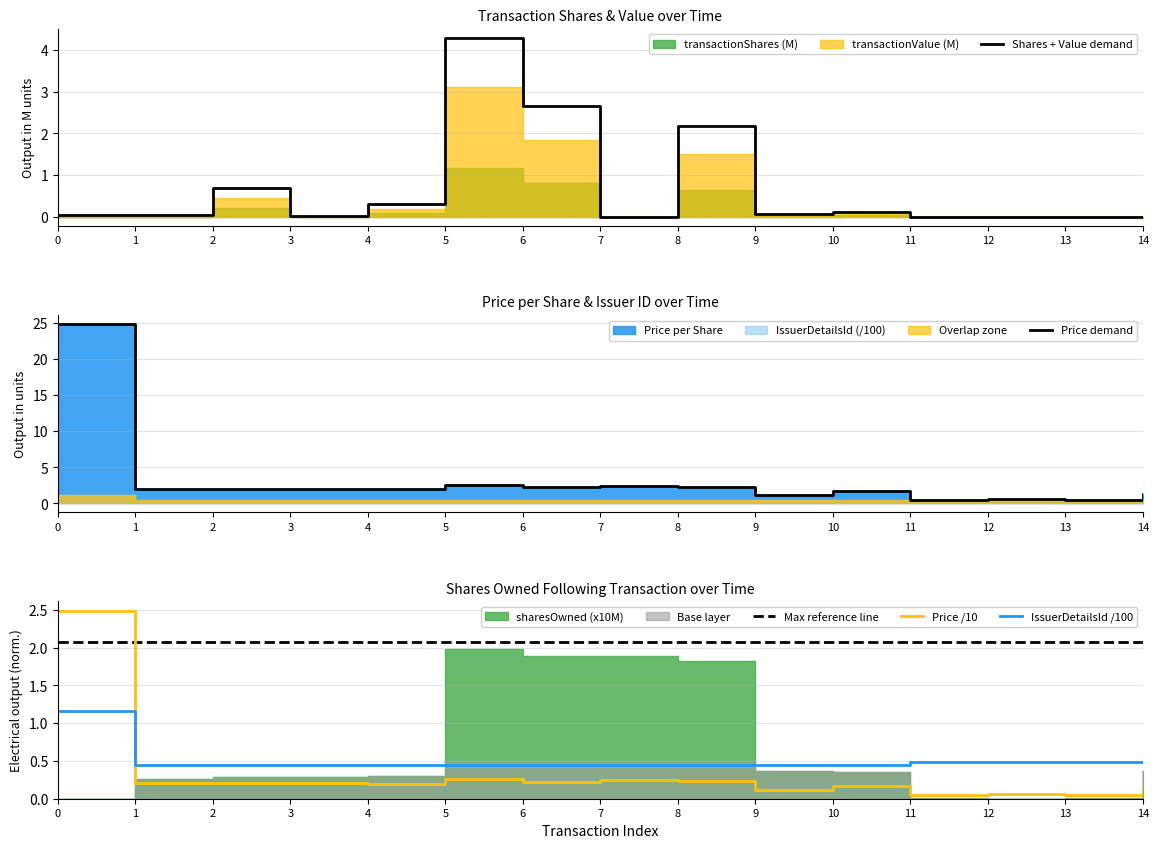

At which label is IssuerDetailsId /100 closest to 0?

1